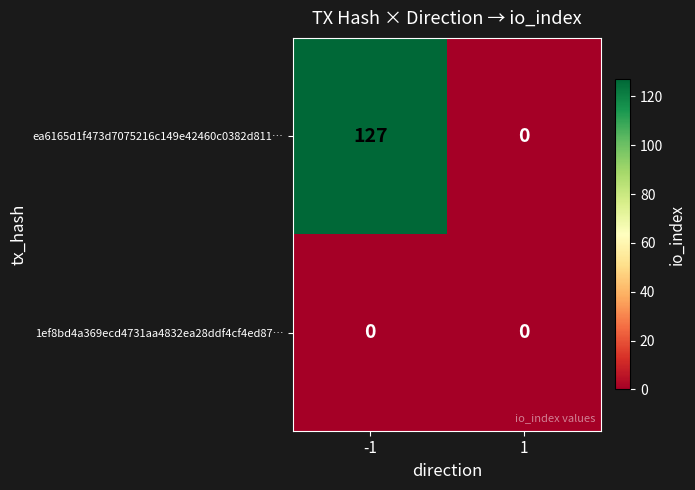

What is the maximum value shown in the chart?

127